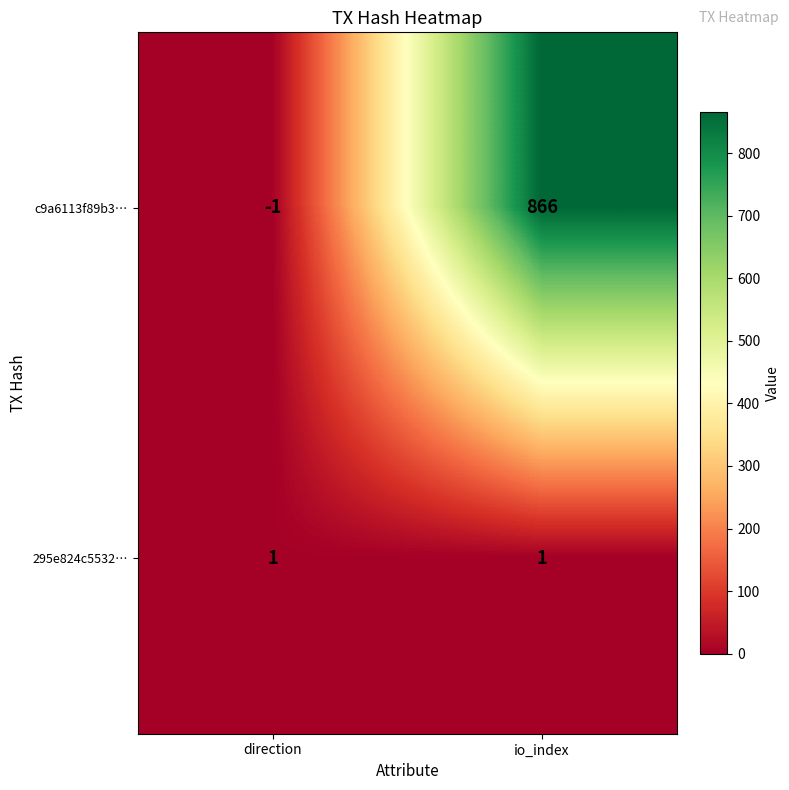

How many distinct data groups are displayed?

2